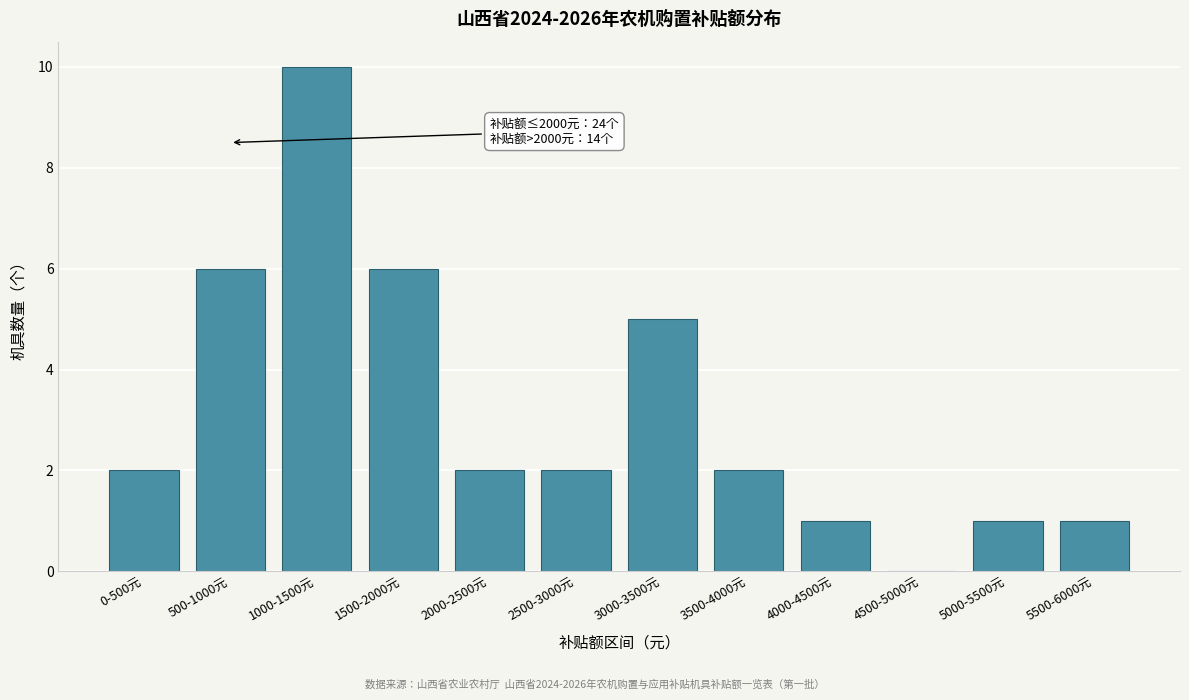

Reading left to right, transcribe all the data shown in this chart.

0-500元=2	500-1000元=6	1000-1500元=10	1500-2000元=6	2000-2500元=2	2500-3000元=2	3000-3500元=5	3500-4000元=2	4000-4500元=1	4500-5000元=0	5000-5500元=1	5500-6000元=1